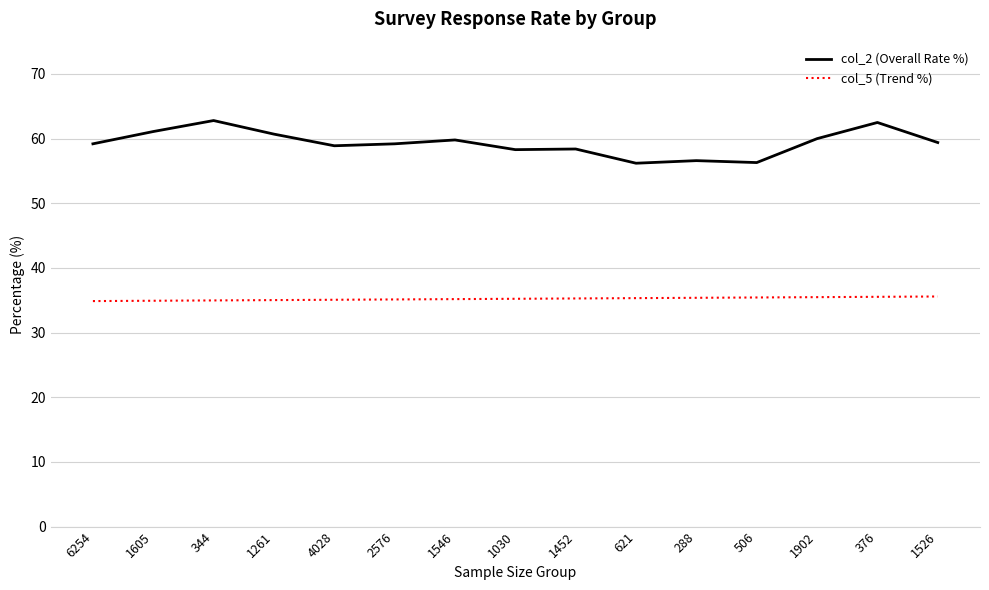

What position from the left is 1902?

13